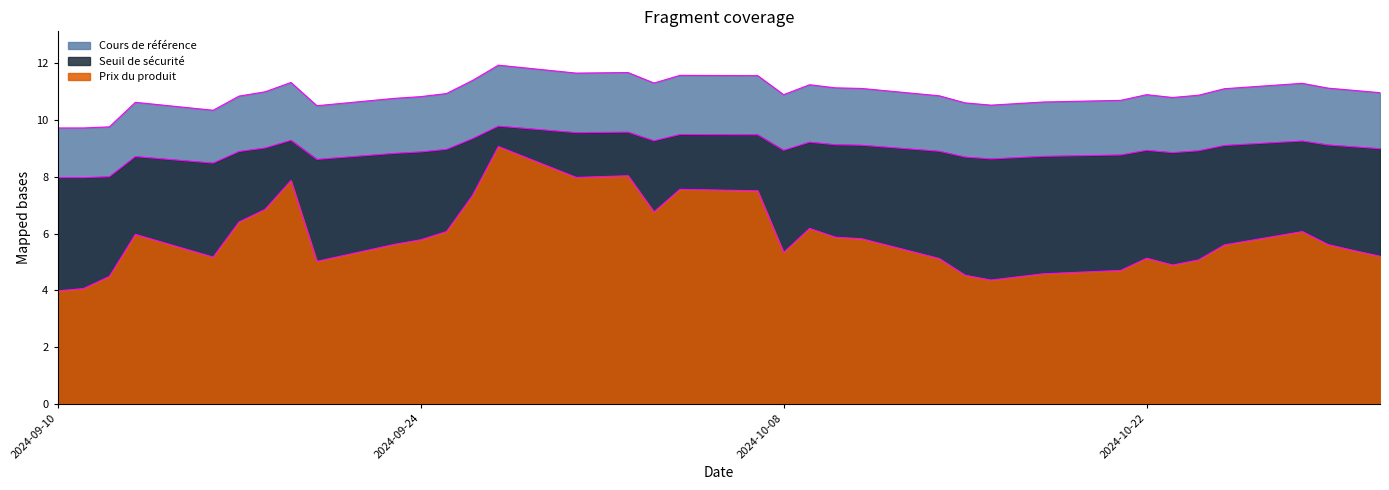

Rank the categories by Seuil de sécurité value from highest to lowest.

2024-09-27, 2024-10-02, 2024-10-01, 2024-09-30, 2024-10-04, 2024-10-07, 2024-09-26, 2024-09-19, 2024-10-03, 2024-10-28, 2024-10-09, 2024-10-10, 2024-10-29, 2024-10-11, 2024-10-25, 2024-10-30, 2024-09-18, 2024-10-31, 2024-09-25, 2024-10-08, 2024-10-22, 2024-10-24, 2024-10-14, 2024-09-17, 2024-09-24, 2024-10-23, 2024-09-23, 2024-10-21, 2024-10-18, 2024-09-13, 2024-10-15, 2024-10-16, 2024-09-20, 2024-09-16, 2024-09-12, 2024-09-10, 2024-09-11